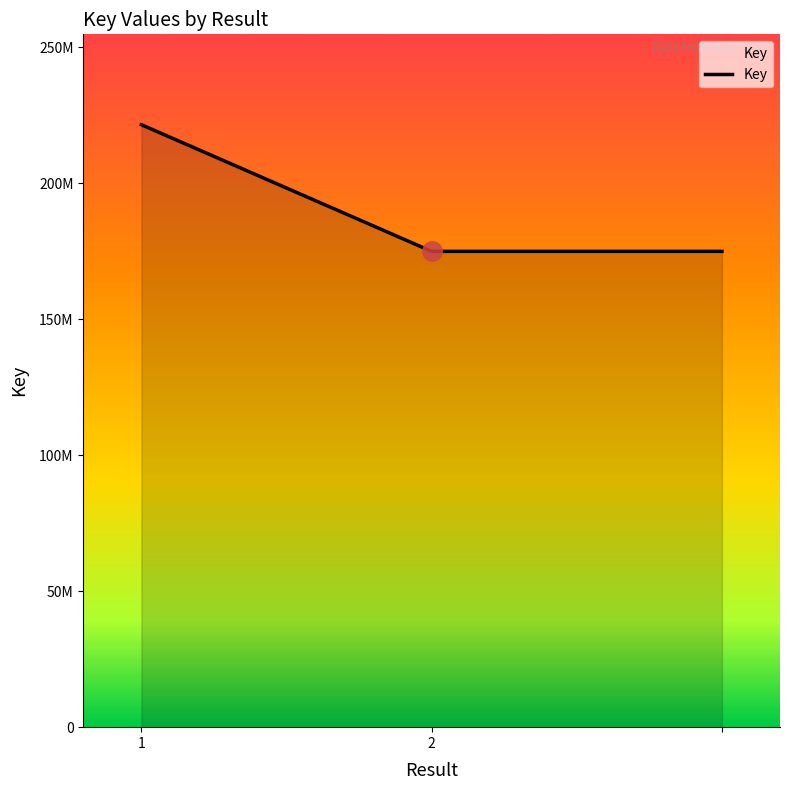

Reading left to right, what are all the values shown in this chart?

1=221596843	2=175013374	=175013374